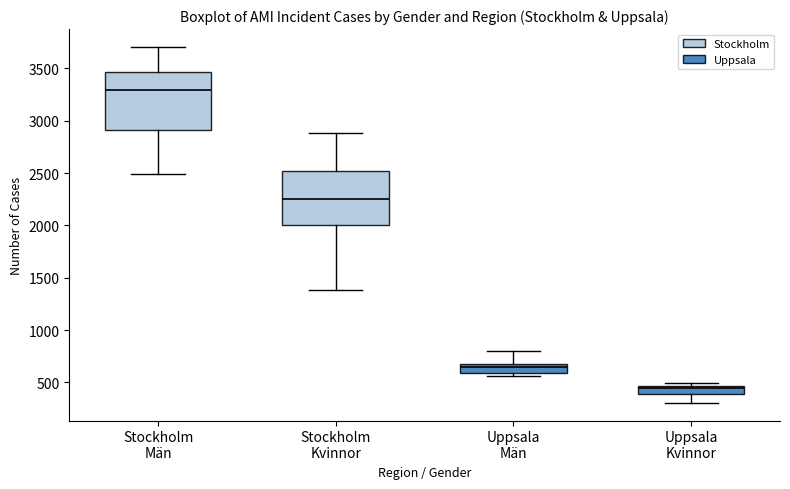

Which box's median line is the highest?

Stockholm Män